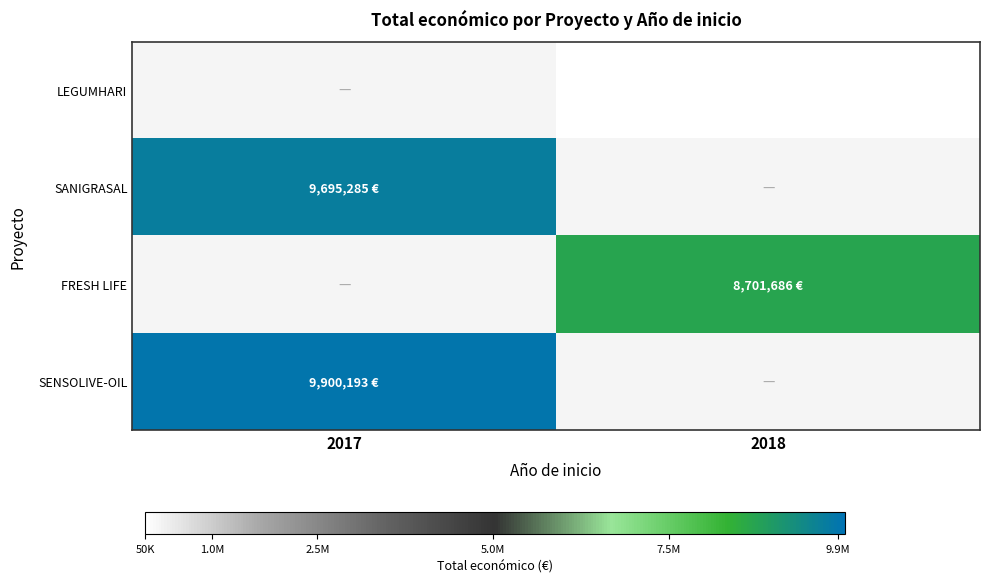

What is the minimum value for SENSOLIVE-OIL?

9900193.0